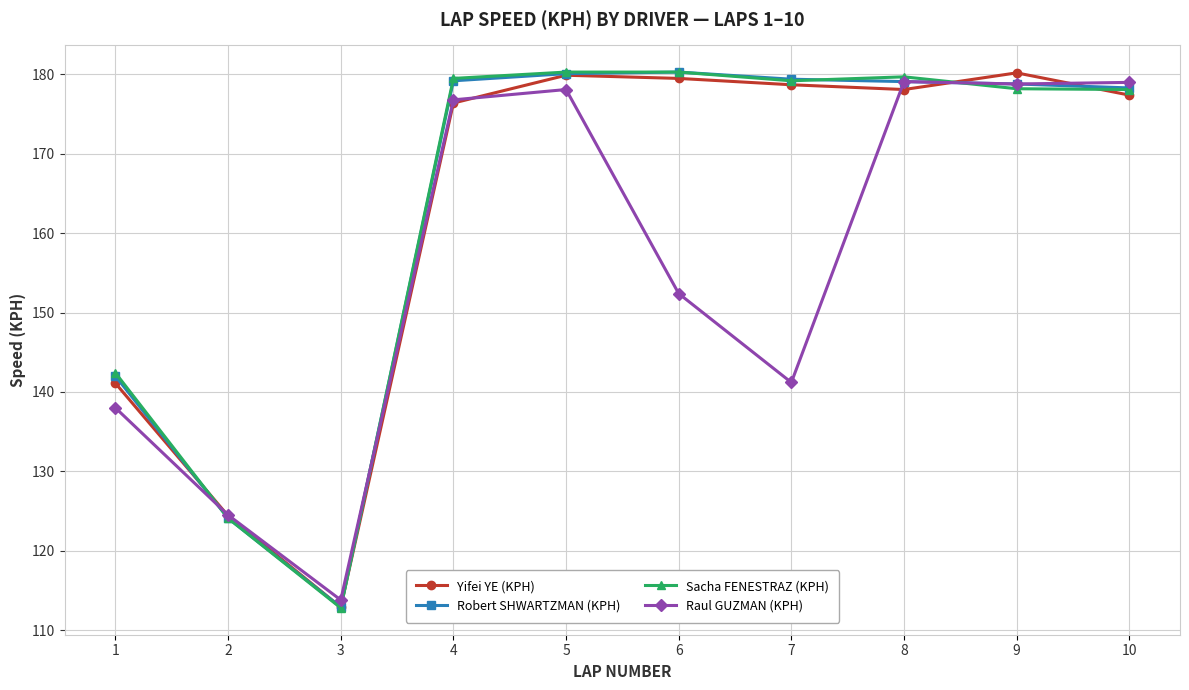

What are all the series names shown in the legend?

Yifei YE (KPH), Robert SHWARTZMAN (KPH), Sacha FENESTRAZ (KPH), Raul GUZMAN (KPH)